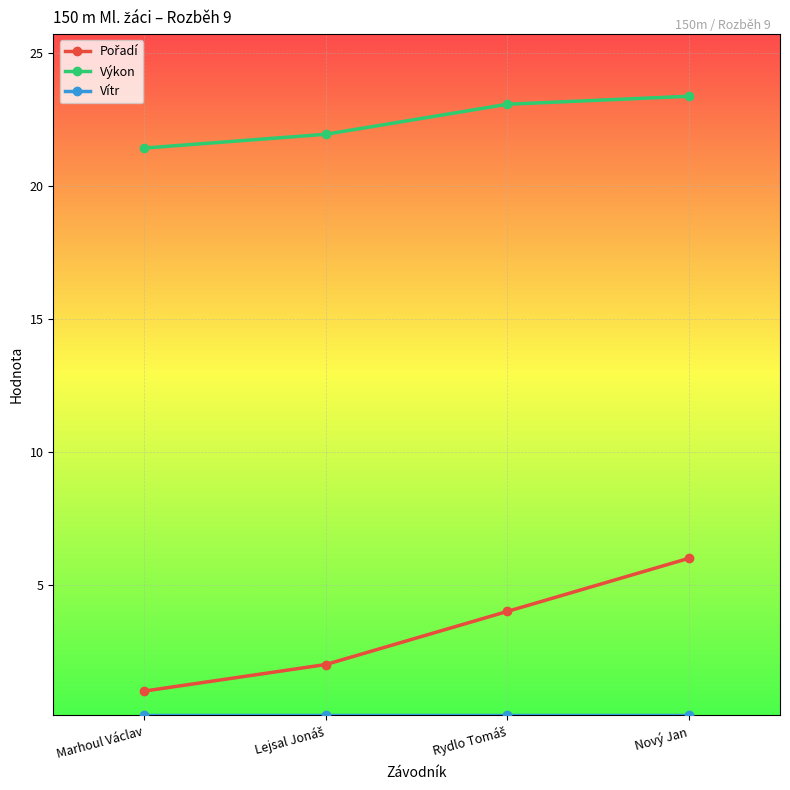

Which series has the largest total across all categories?

Výkon